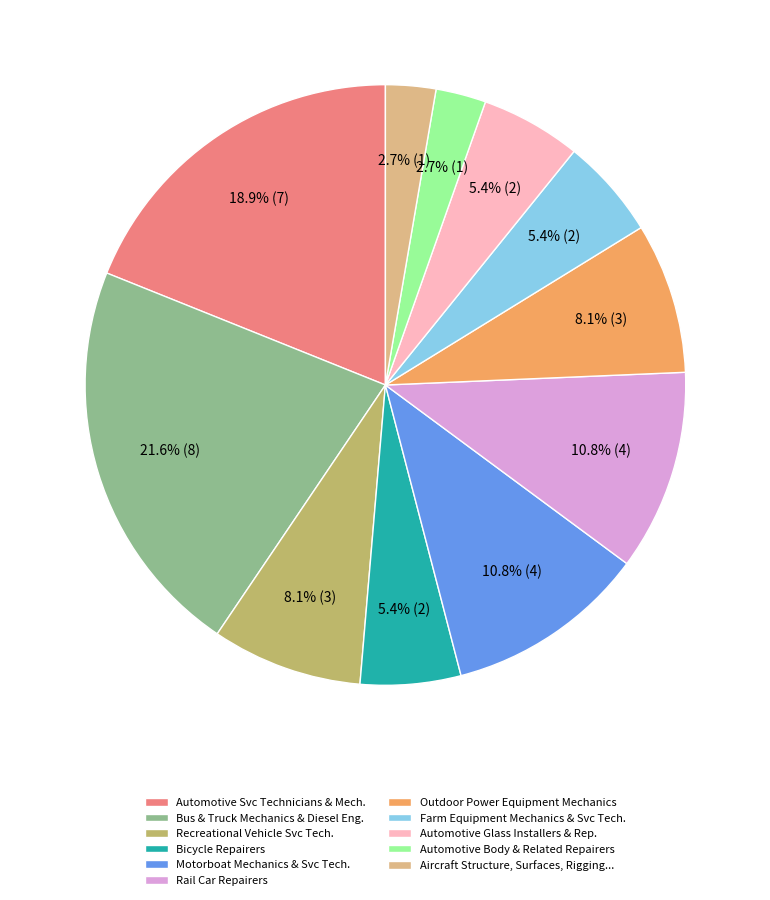

How many segments does this pie chart have?

11